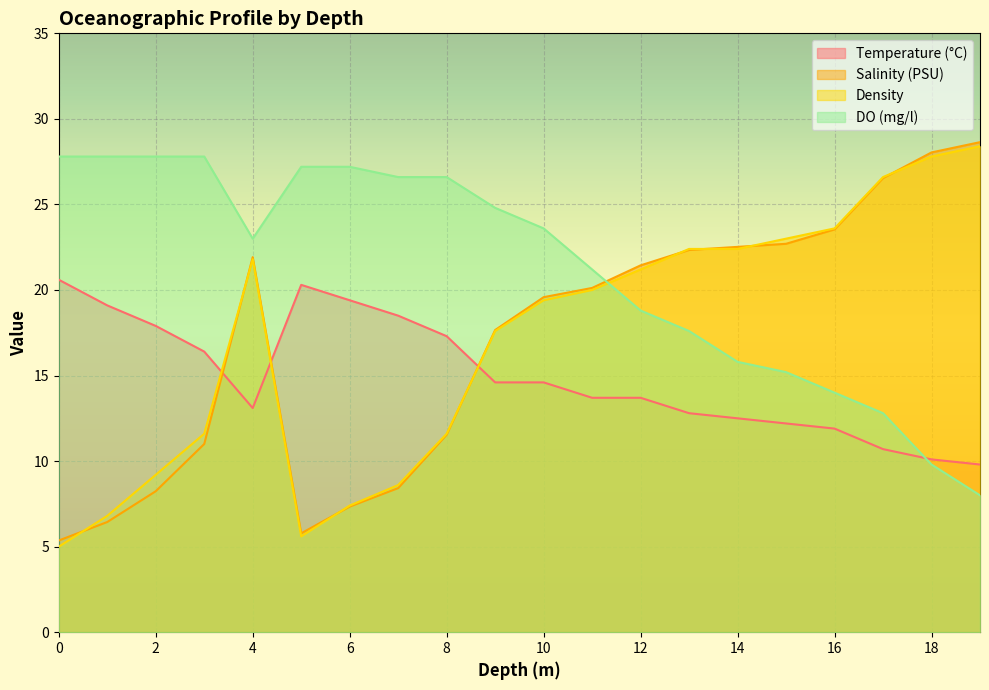

Reading left to right, extract all data points from this chart.

Temperature (°C): 20.6	19.1	17.9	16.4	13.1	20.3	19.4	18.5	17.3	14.6	14.6	13.7	13.7	12.8	12.5	12.2	11.9	10.7	10.1	9.8
Salinity (PSU): 5.4	6.4	8.2	11.0	21.9	5.8	7.3	8.4	11.5	17.7	19.6	20.1	21.4	22.3	22.5	22.7	23.5	26.5	28.0	28.6
Density: 5.0	6.8	9.2	11.6	21.8	5.6	7.4	8.6	11.6	17.6	19.4	20.0	21.2	22.4	22.4	23.0	23.6	26.6	27.8	28.4
DO (mg/l): 27.8	27.8	27.8	27.8	23.0	27.2	27.2	26.6	26.6	24.8	23.6	21.2	18.8	17.6	15.8	15.2	14.0	12.8	9.8	8.0